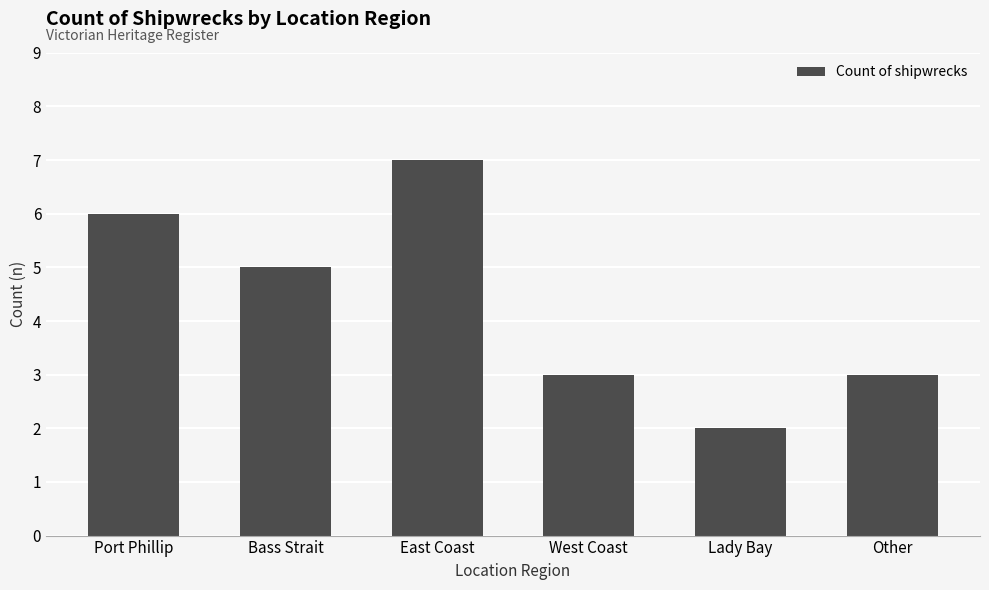

True or false: the data shows 5 at Bass Strait.

True